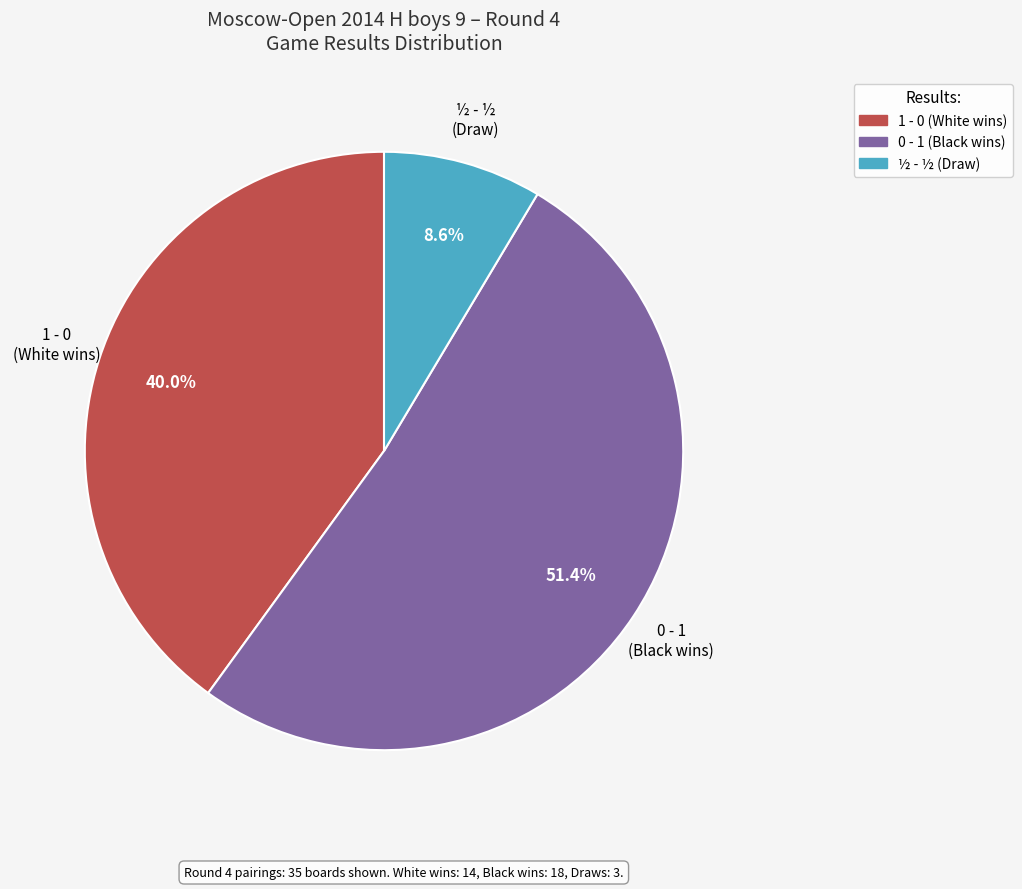

What percentage do ½ - ½ and 0 - 1 together represent?

60.0%